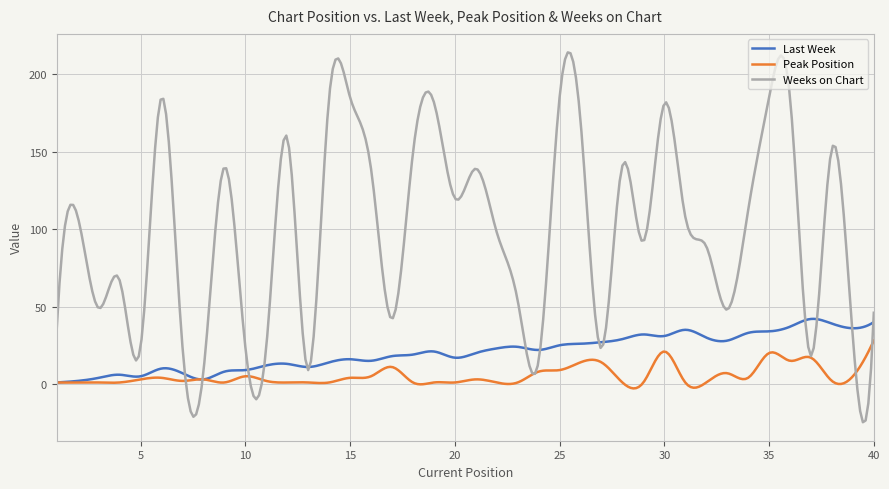

In Peak Position, how many points are lower than both neighbors (excluding endpoints)?

16